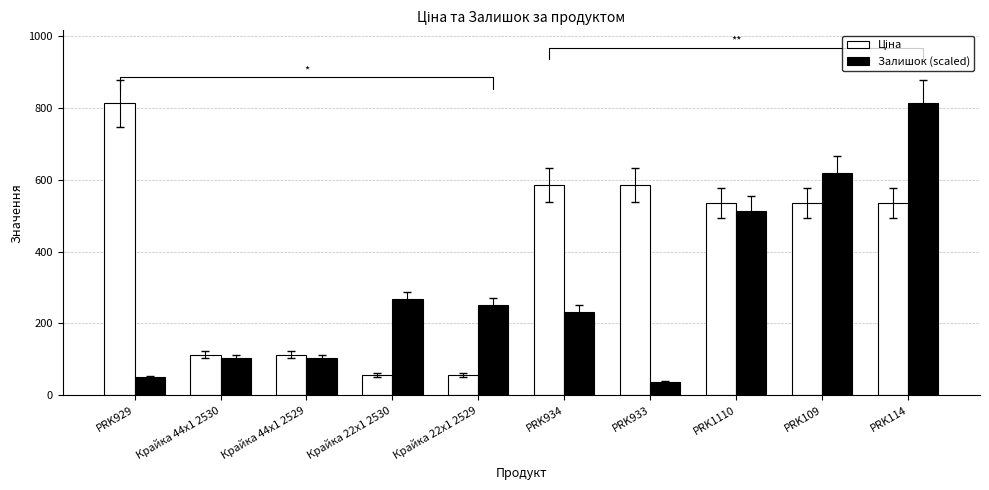

Reading left to right, what are all the values shown in this chart?

Ціна: PRK929=813.0	Крайка 44x1 2530=113.3	Крайка 44x1 2529=113.3	Крайка 22x1 2530=56.7	Крайка 22x1 2529=56.7	PRK934=586.0	PRK933=586.0	PRK1110=535.4	PRK109=535.4	PRK114=535.4
Залишок (scaled): PRK929=50.3	Крайка 44x1 2530=103.7	Крайка 44x1 2529=104.1	Крайка 22x1 2530=267.4	Крайка 22x1 2529=250.5	PRK934=233.0	PRK933=35.9	PRK1110=514.0	PRK109=617.8	PRK114=813.0